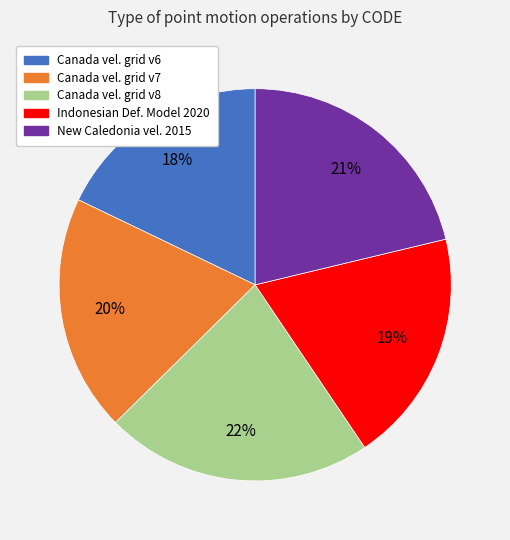

Does any single category account for the majority?

No